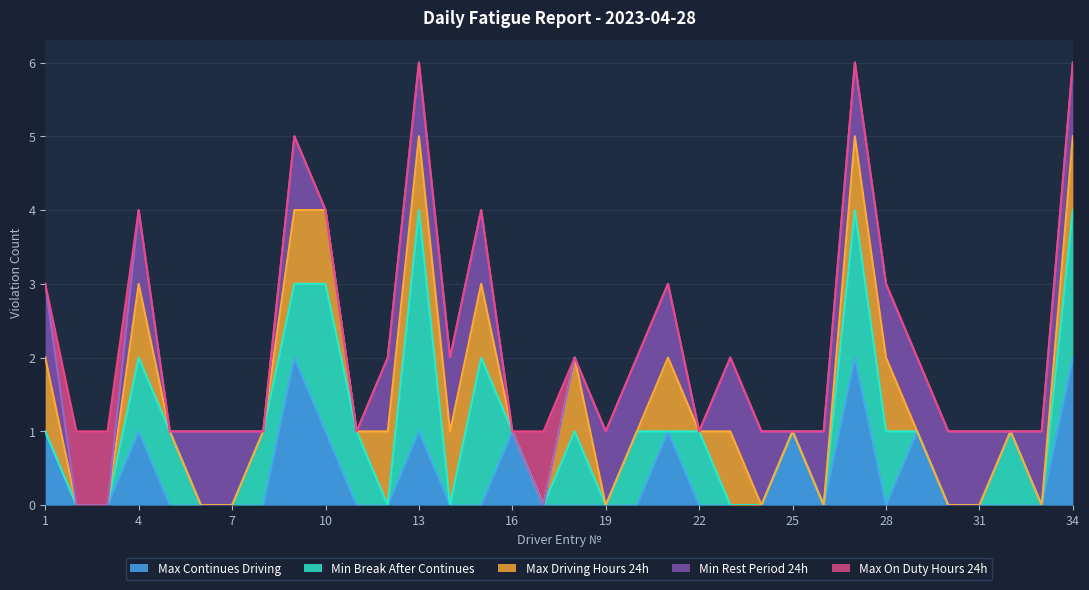

What is the sum of the Min Rest Period 24h values at 9 and 8?

1